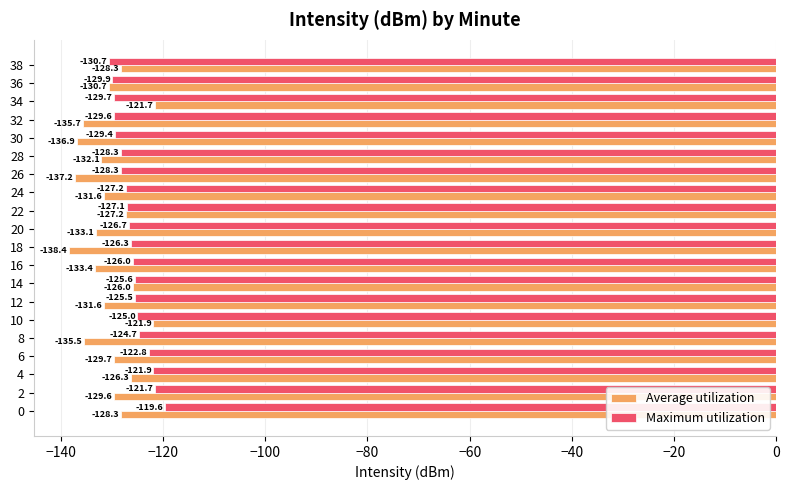

Which label corresponds to the smallest value in the chart?

18